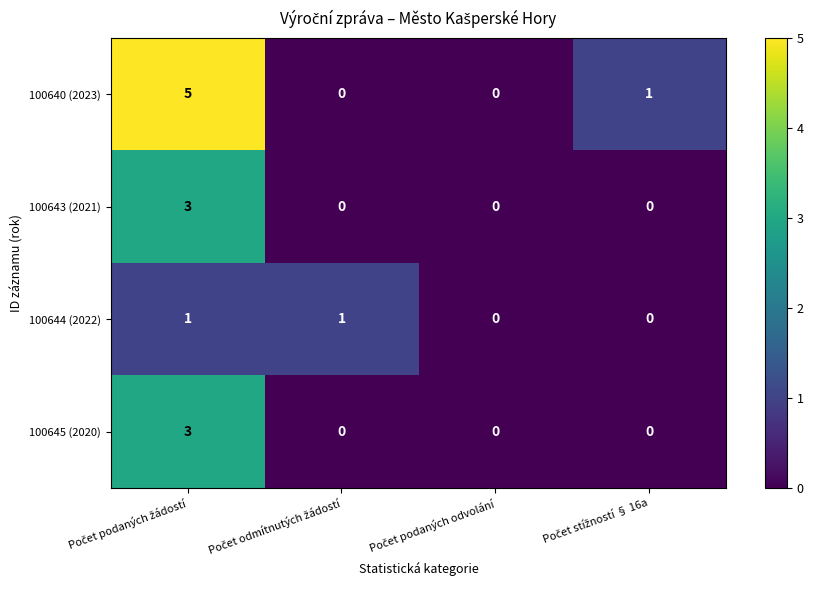

Which series has the widest spread of values?

100640 (2023)